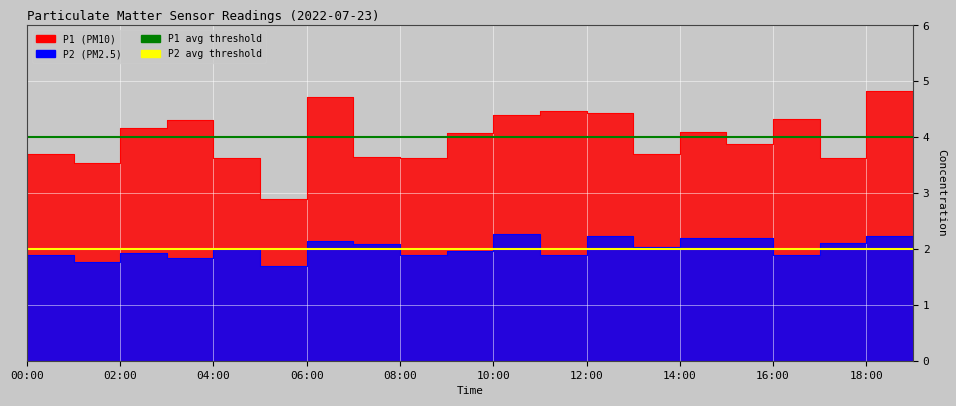

What is the difference between the highest and lowest values at 00:00?

2